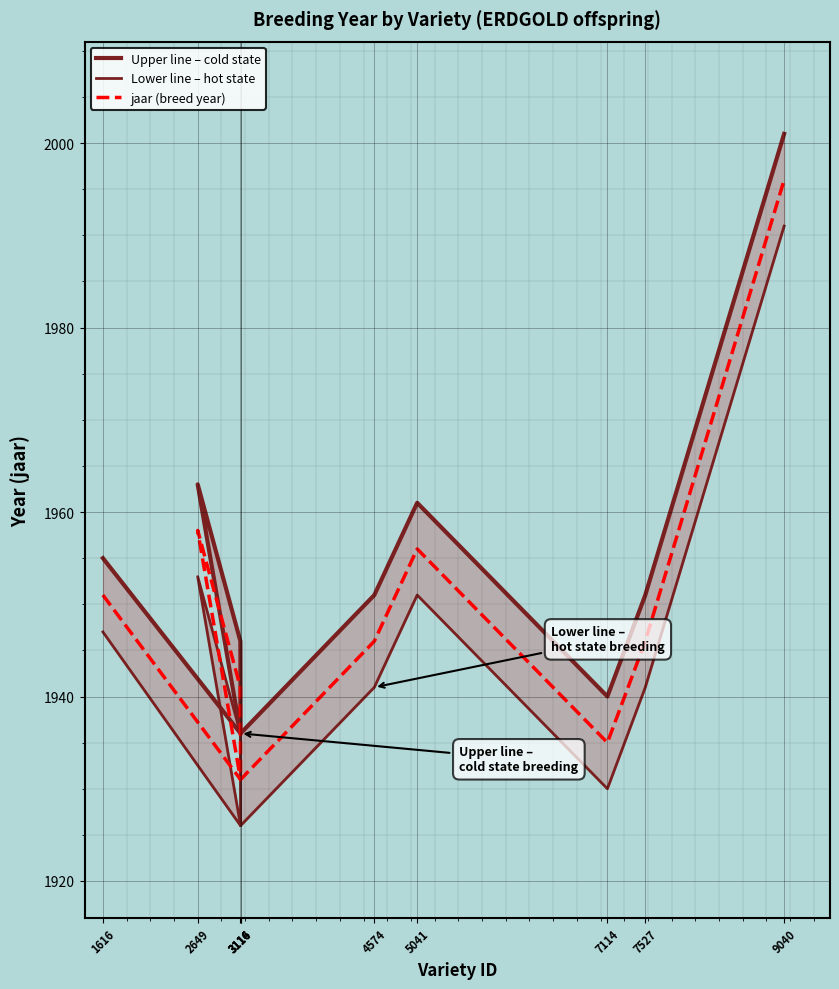

What is the label of the 9th point from the right?

3116